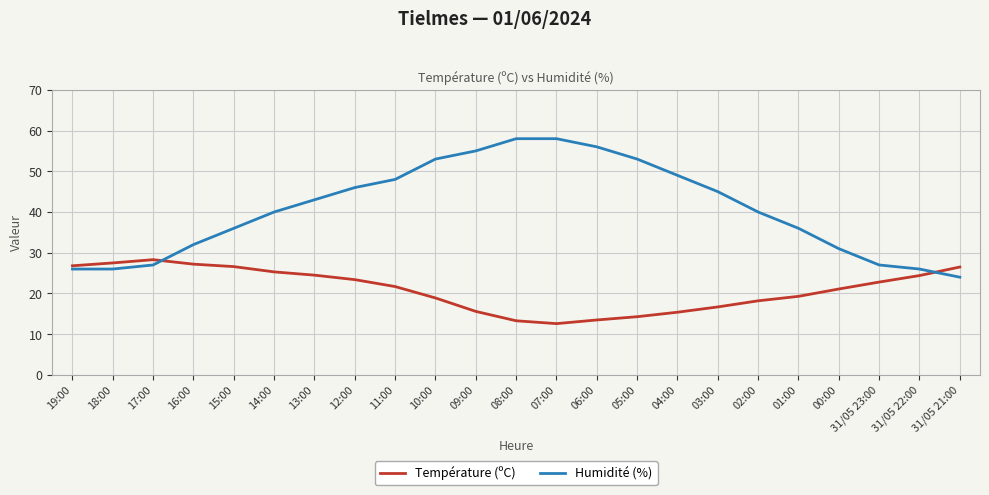

What is the difference between the maximum and minimum values in the Humidité (%) series?

34.0